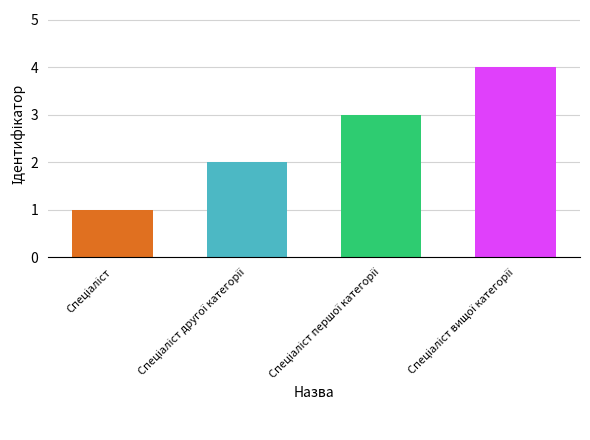

Reading right to left, extract all data points from this chart.

4	3	2	1